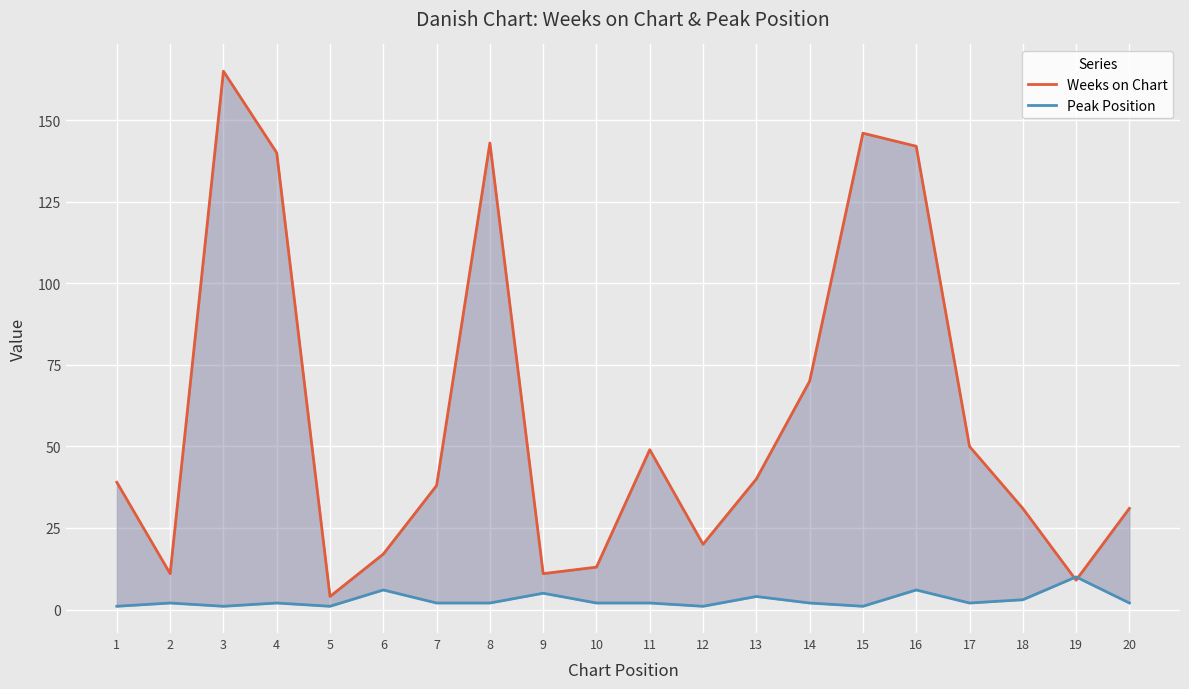

At 2, list the series in order from smallest to largest.

Peak Position, Weeks on Chart